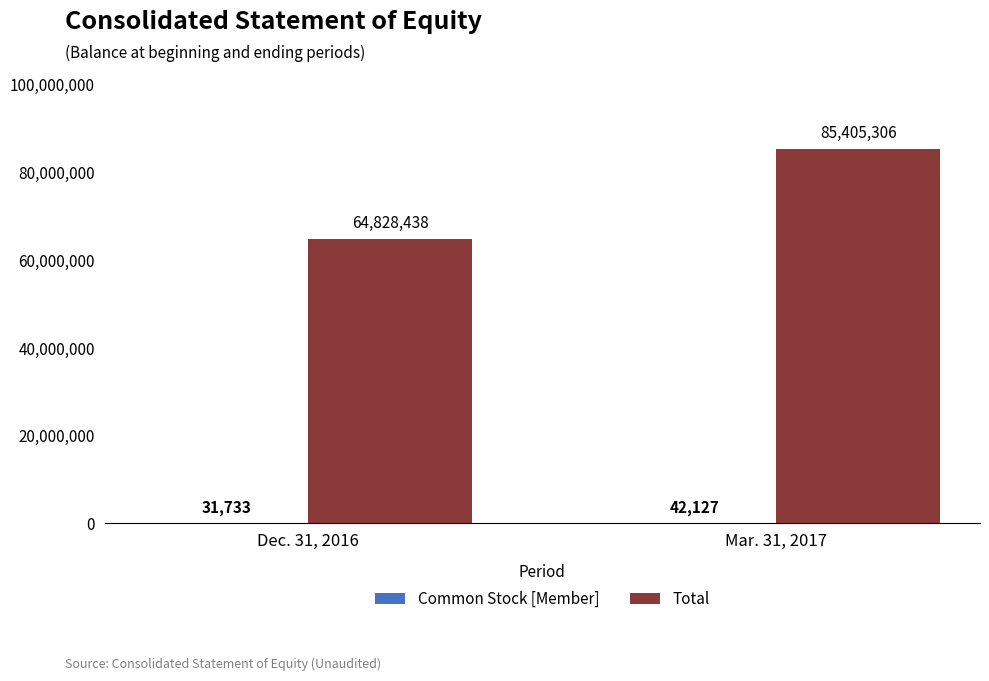

Which series changed the most between Dec. 31, 2016 and Mar. 31, 2017?

Total